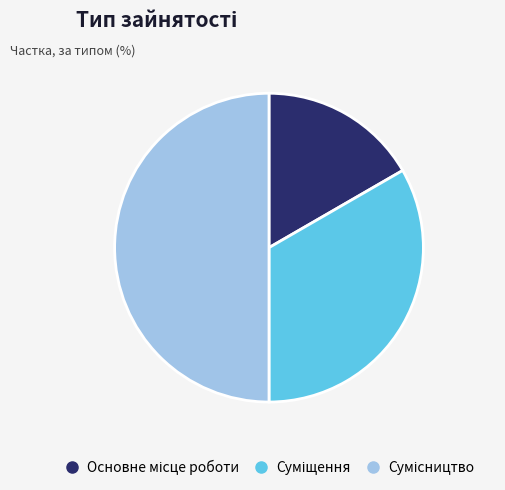

Count the number of slices in the pie.

3